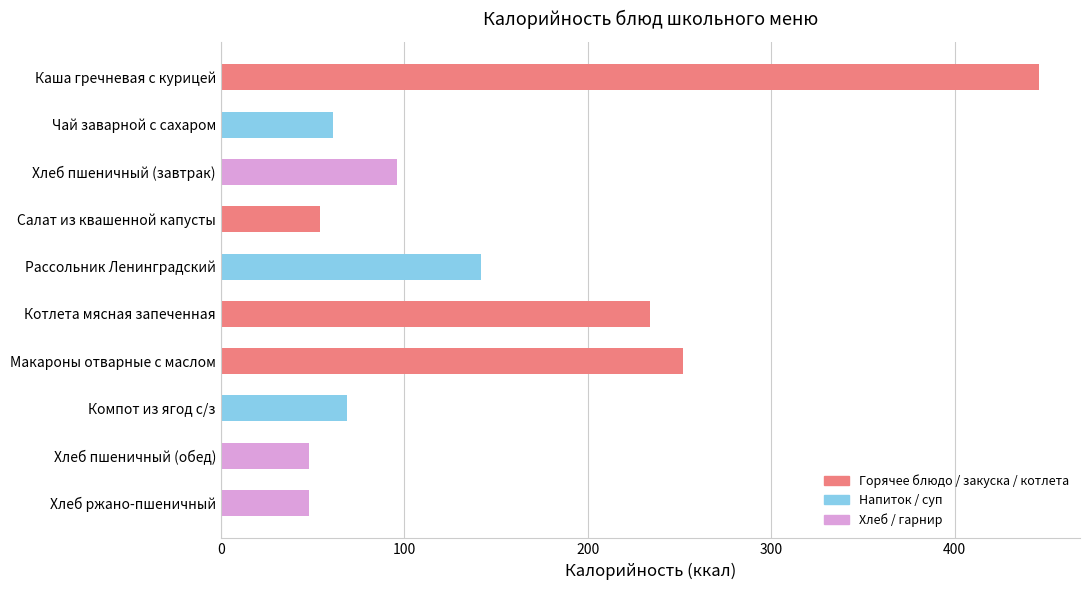

Between Макароны отварные с маслом and Котлета мясная запеченная, which is larger?

Макароны отварные с маслом